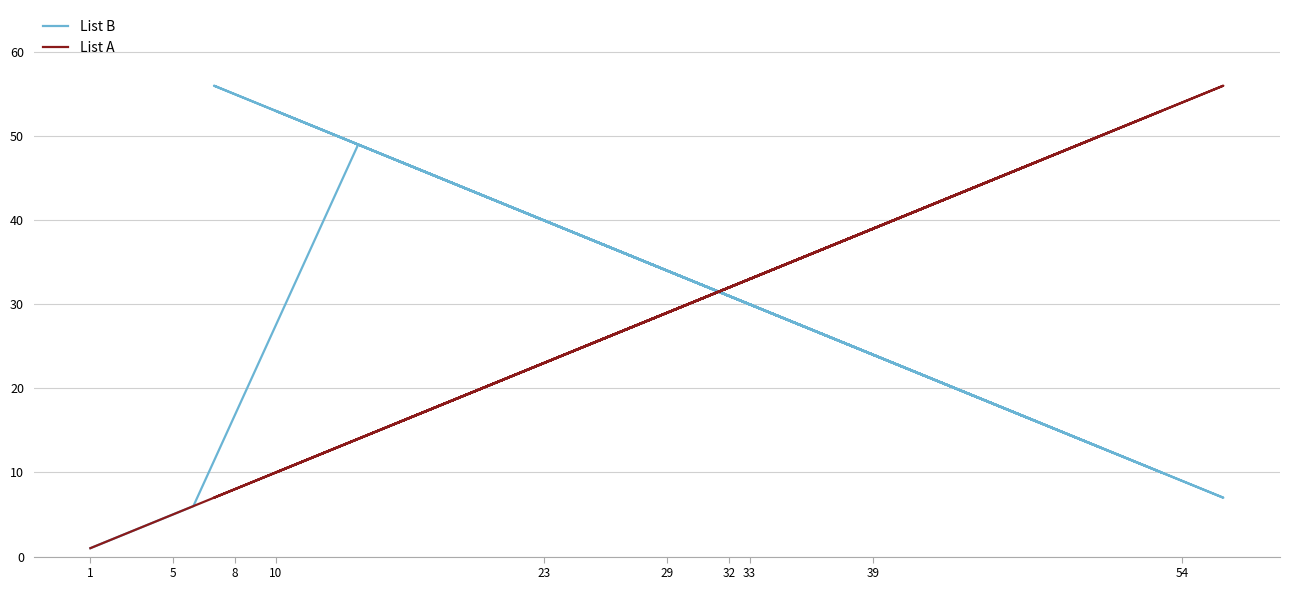

Count the number of data series in this chart.

2